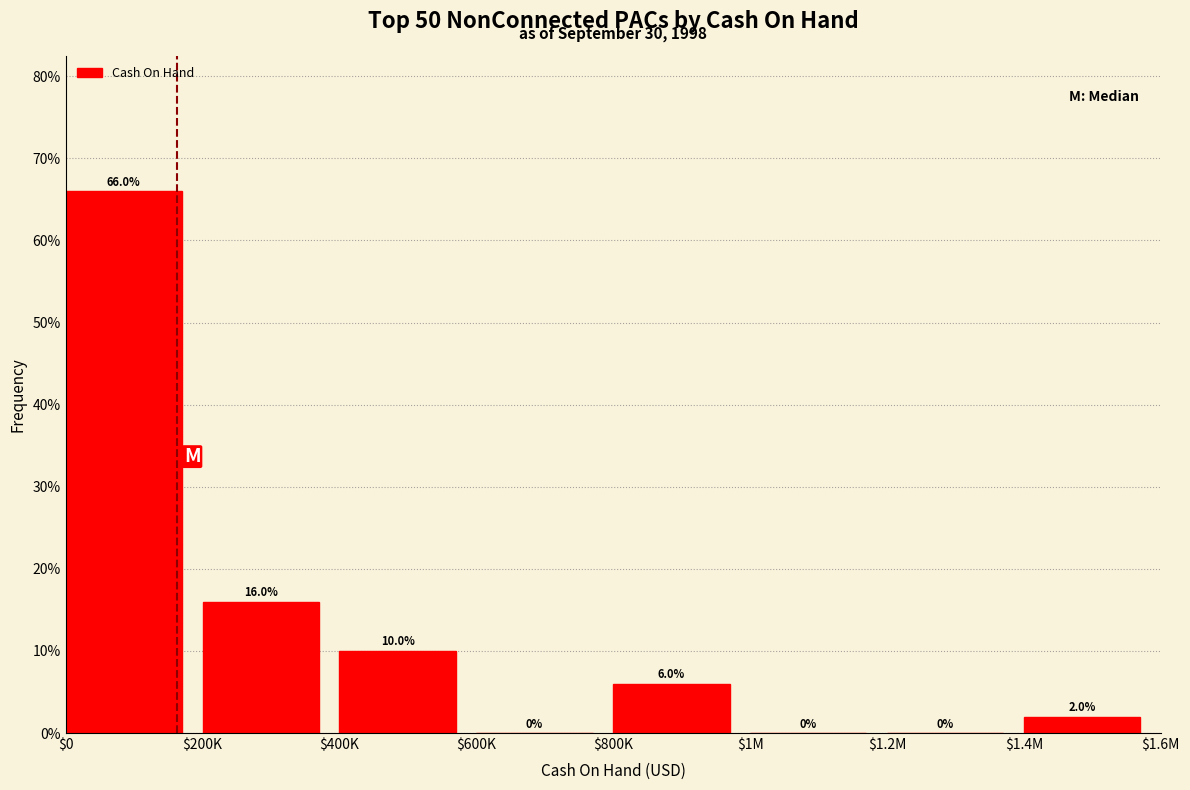

The chart shows a value of 16 at $200K. True or false?

True